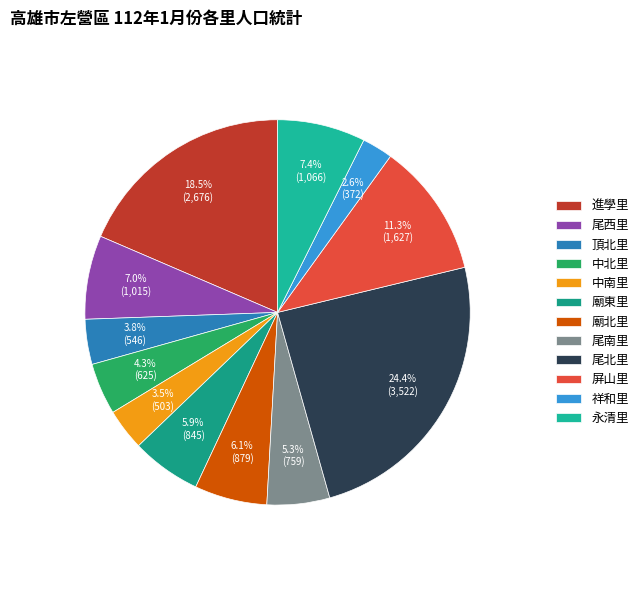

True or false: 進學里 accounts for 19% of the total.

True